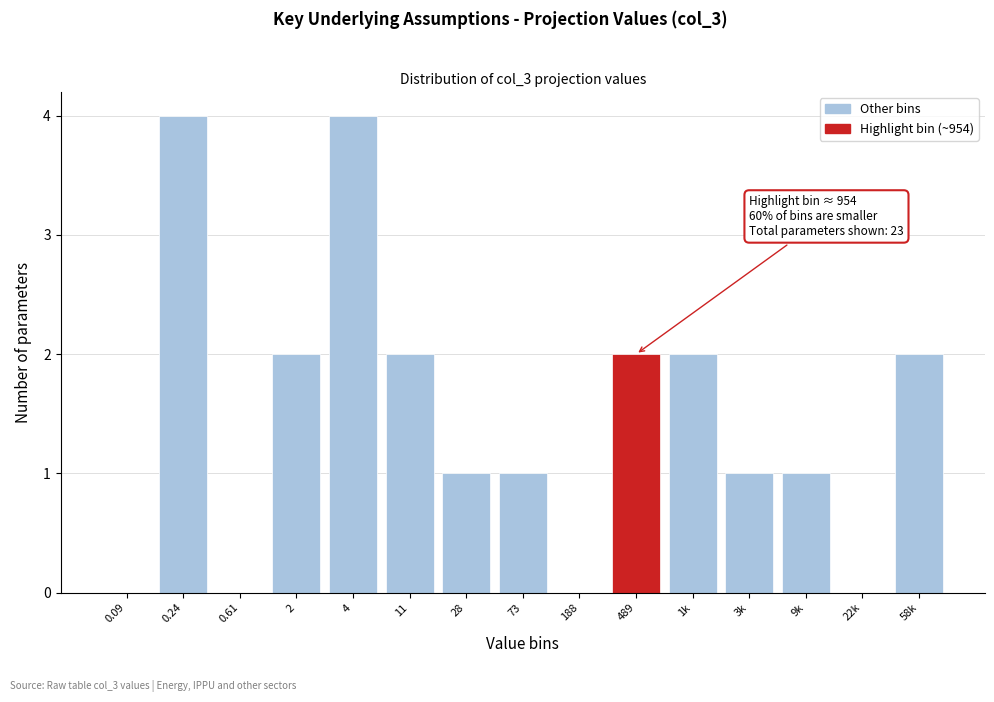

Reading right to left, transcribe all the data shown in this chart.

58k=2	22k=0	9k=1	3k=1	1k=2	489=2	188=0	73=1	28=1	11=2	4=4	2=2	0.61=0	0.24=4	0.09=0